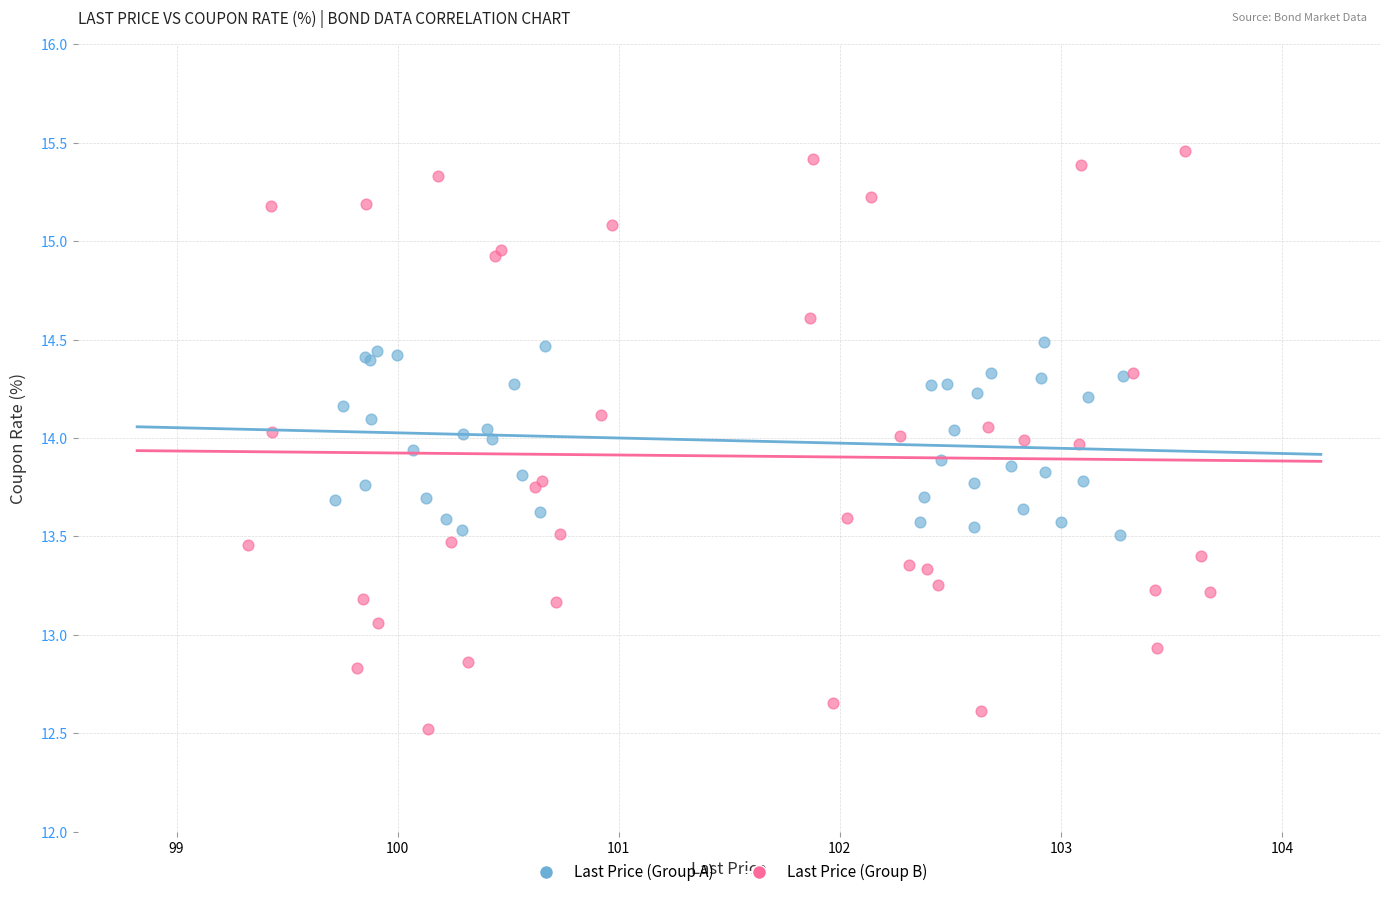

Which series contains the highest Y value?

Last Price (Group B)